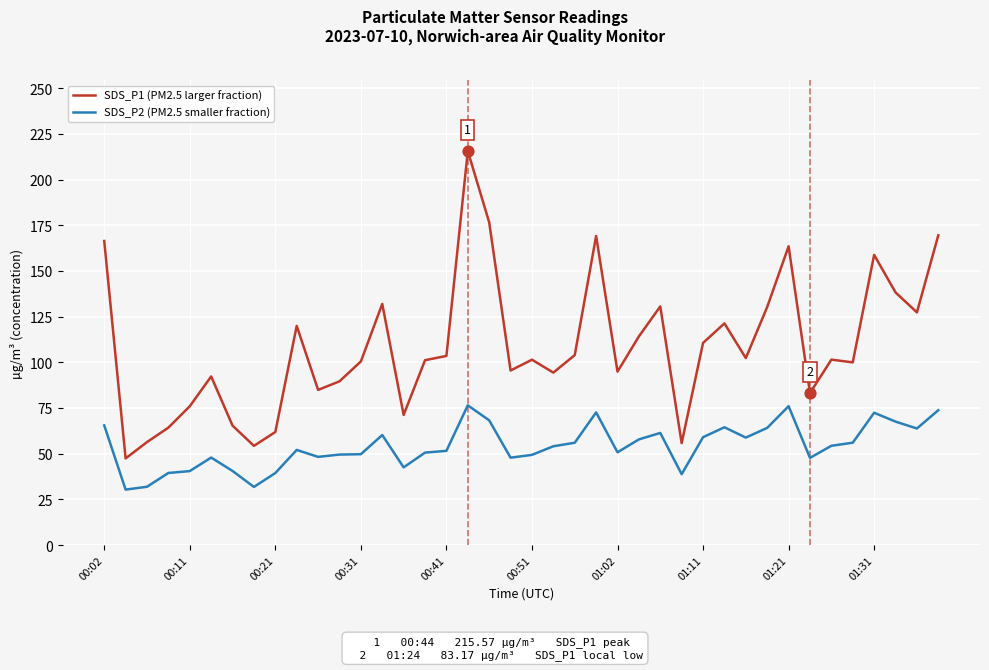

Which series has the largest total across all categories?

SDS_P1 (PM2.5 larger fraction)